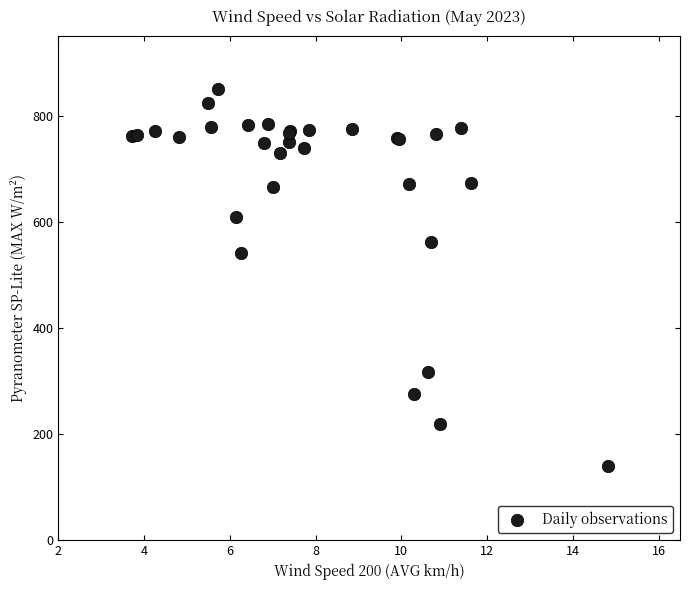

What Y value in the scatter plot is closest to 495?

542.0